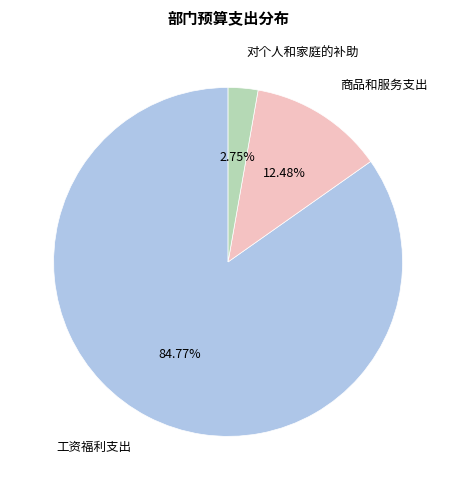

How many slices are in this pie chart?

3